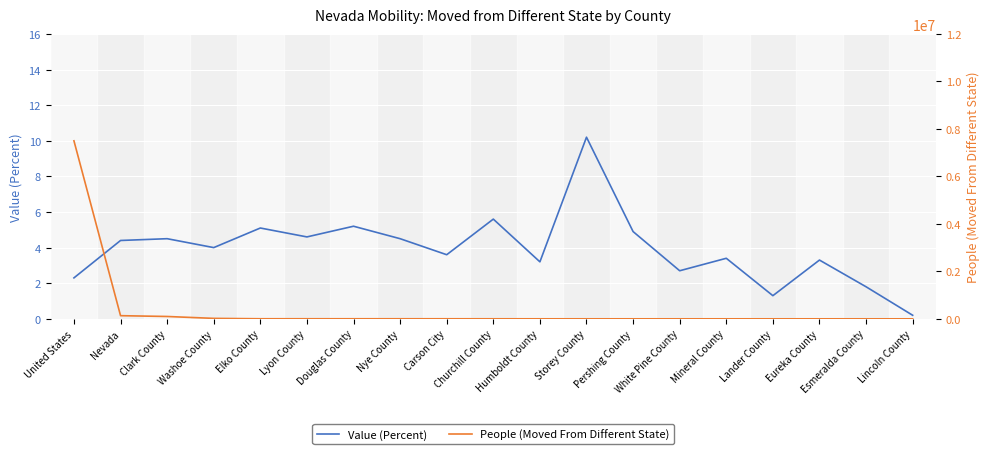

What is the value of the Value (Percent) point at the 16th from the left?

1.3